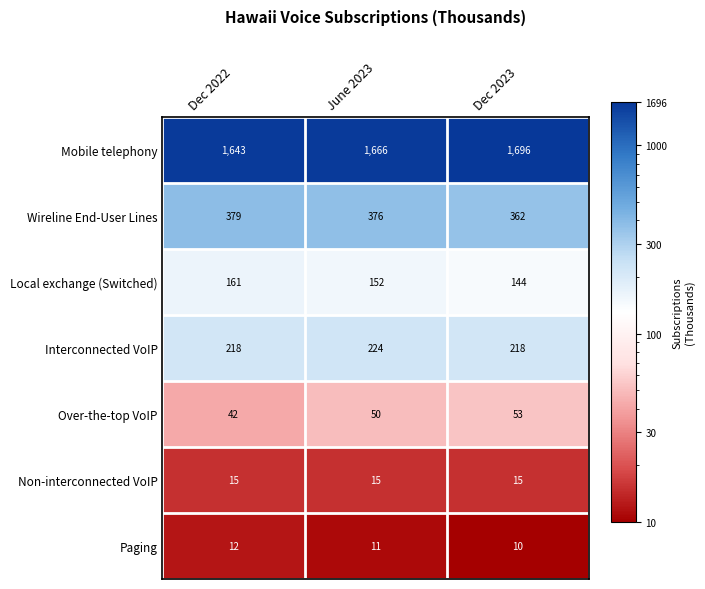

The Interconnected VoIP series shows 218 at Dec 2022. True or false?

True